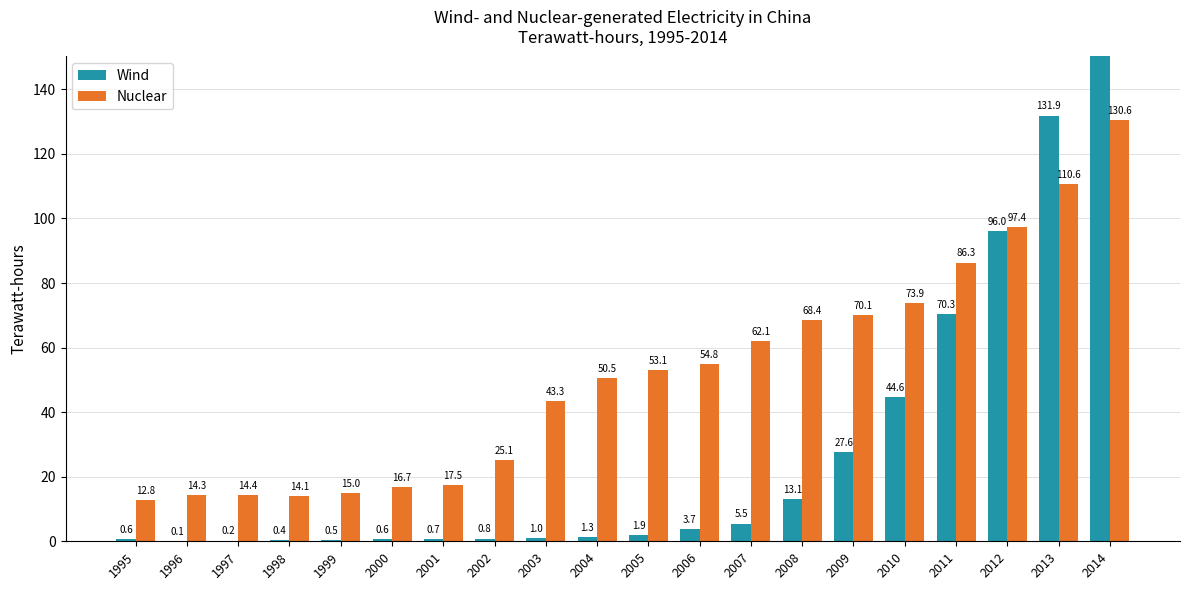

Rank the categories by Nuclear value from highest to lowest.

2014, 2013, 2012, 2011, 2010, 2009, 2008, 2007, 2006, 2005, 2004, 2003, 2002, 2001, 2000, 1999, 1997, 1996, 1998, 1995